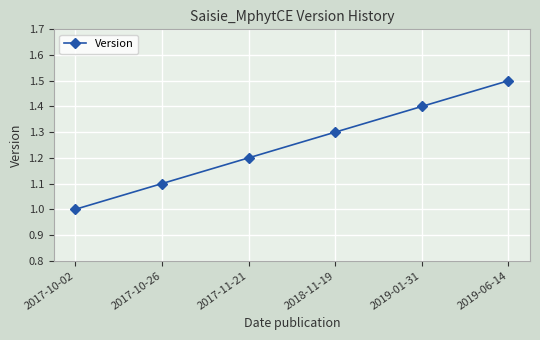

How many values exceed 1?

5